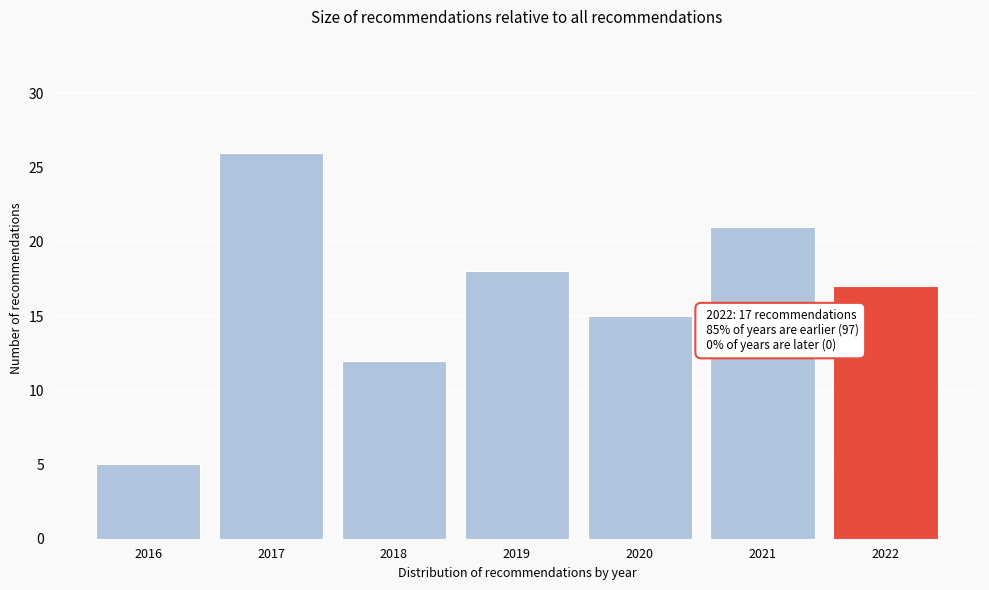

Reading right to left, transcribe all the data shown in this chart.

17	21	15	18	12	26	5